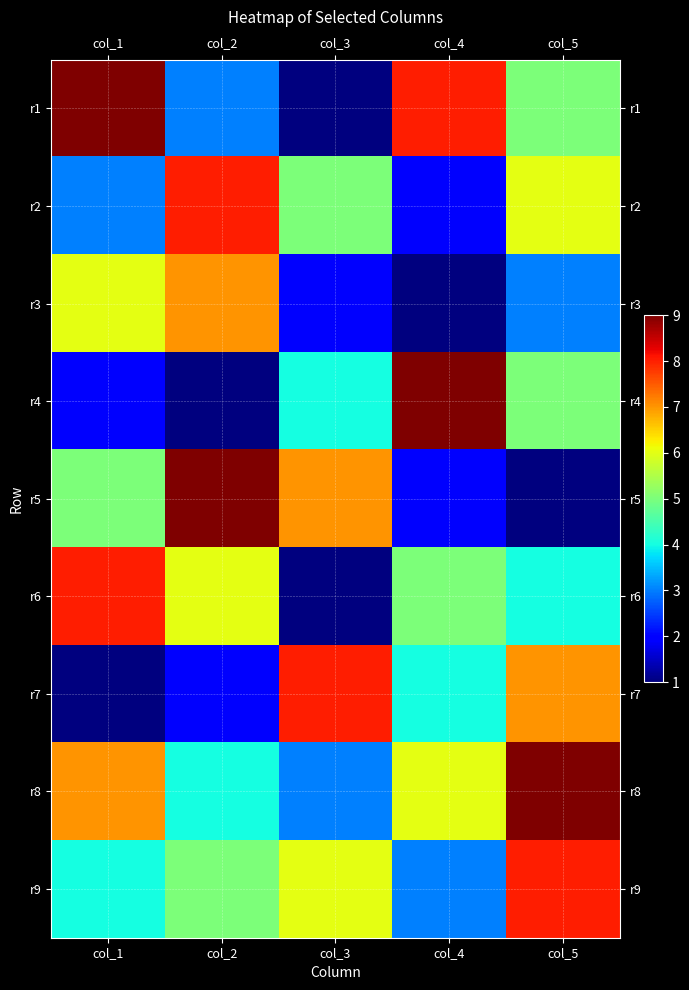

At how many categories does at least one series exceed 1?

5